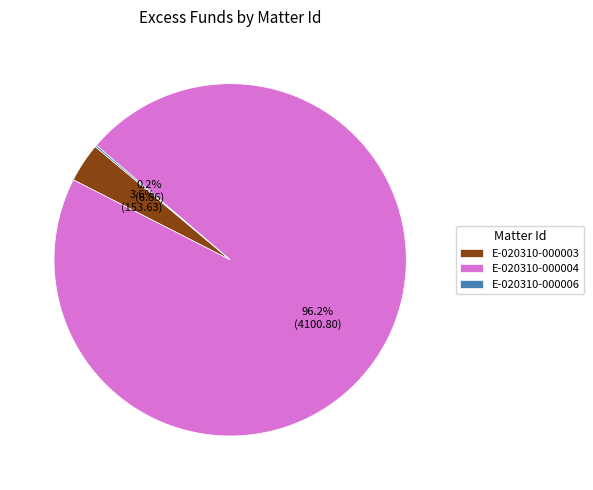

To the nearest percent, what portion does E-020310-000004 represent?

96%